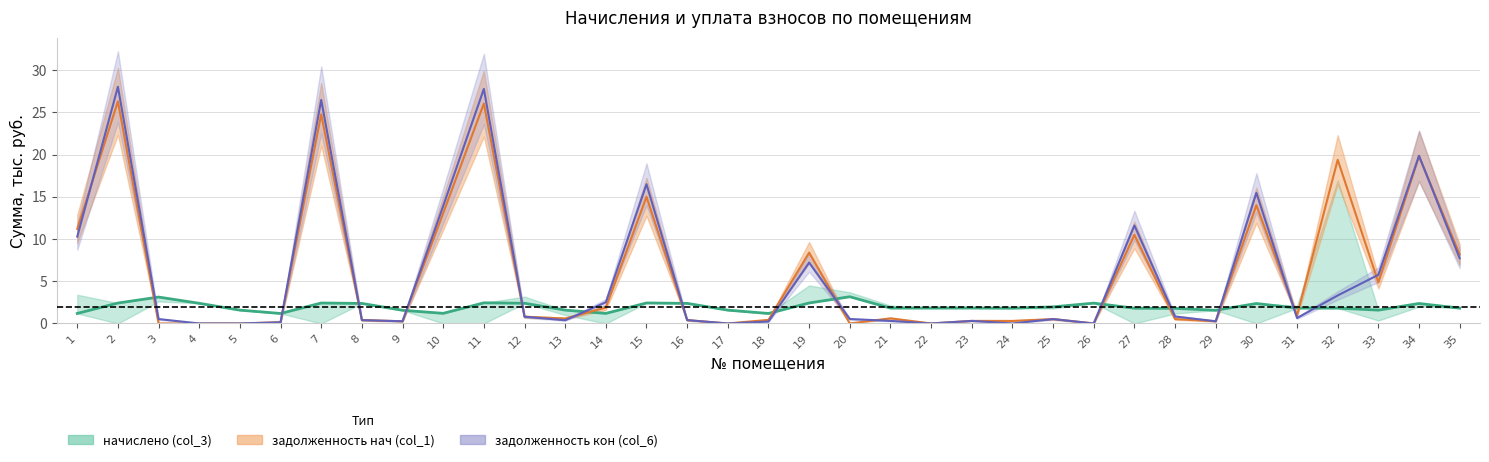

What is the total value across all series at 12?

4.0